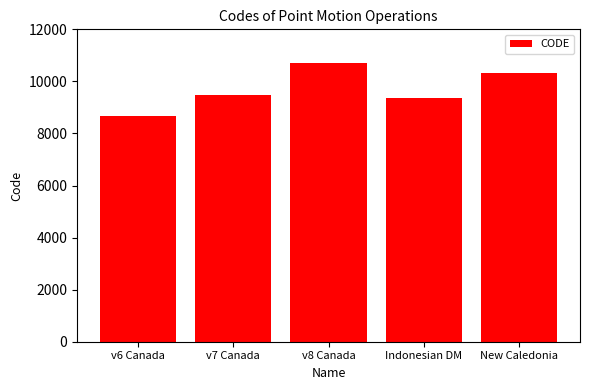

What is the change in value from v6 Canada to Indonesian DM?

+699